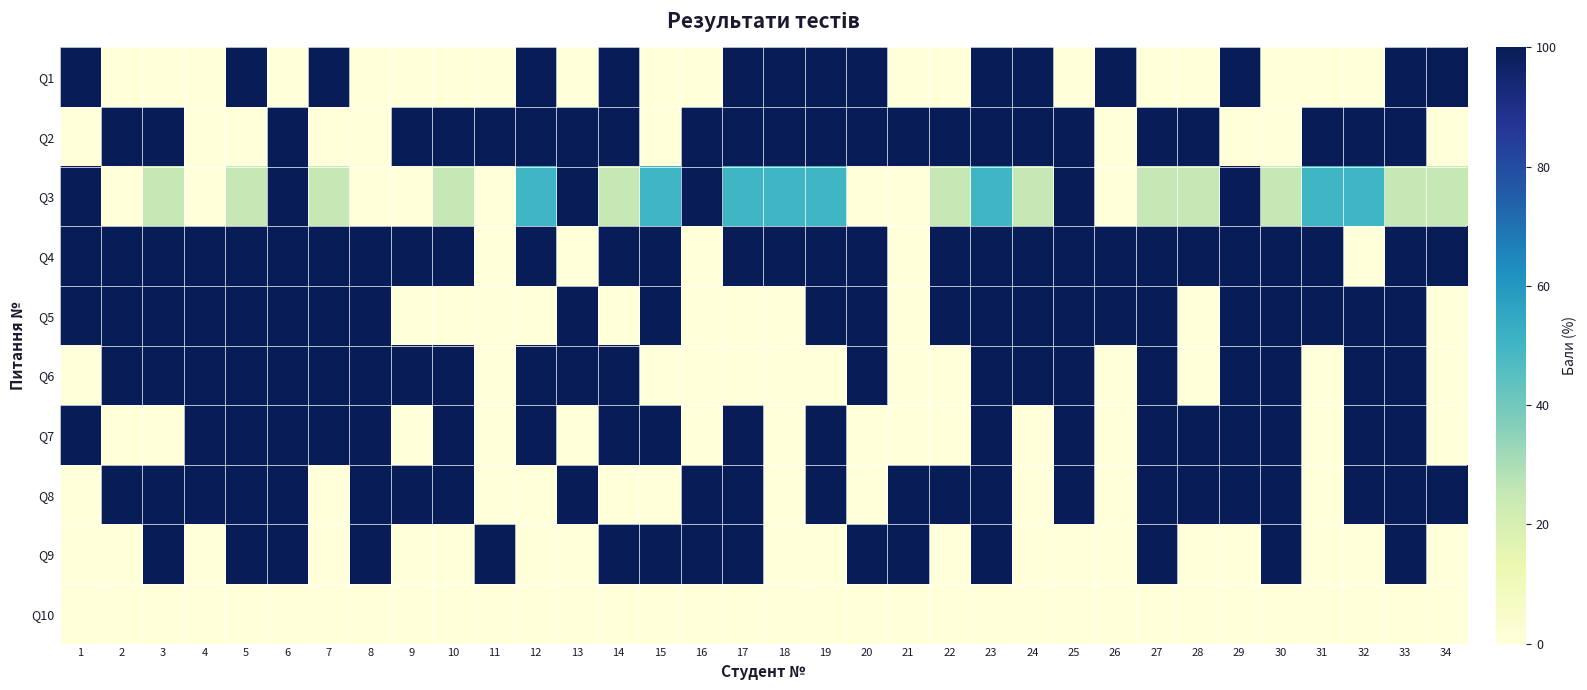

What is the greatest value displayed?

100